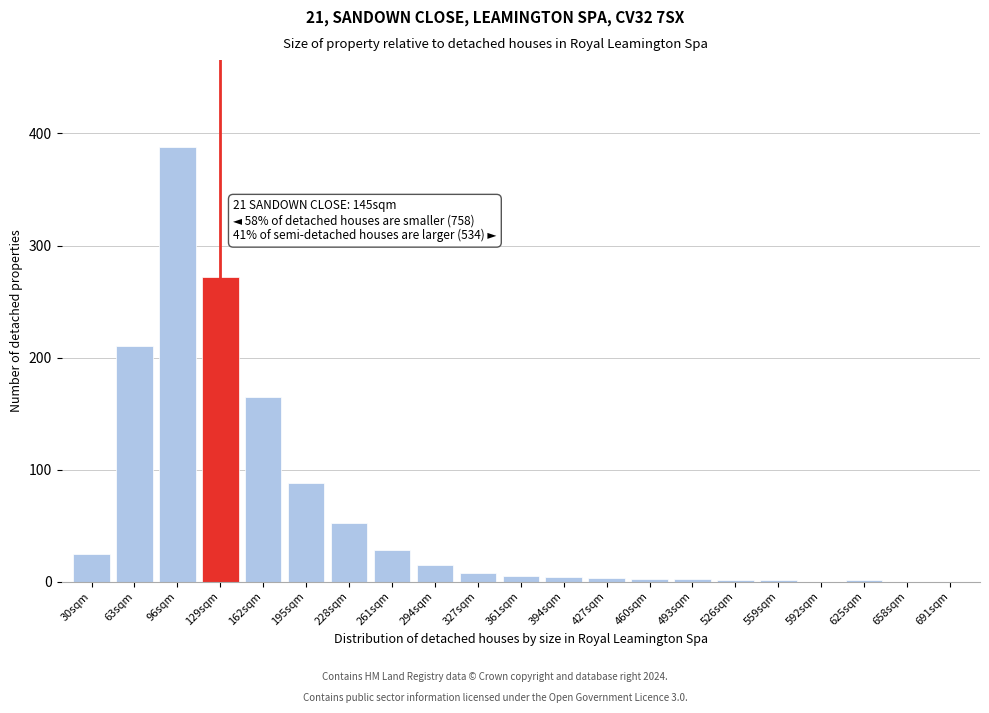

Read the value at 261sqm.

28